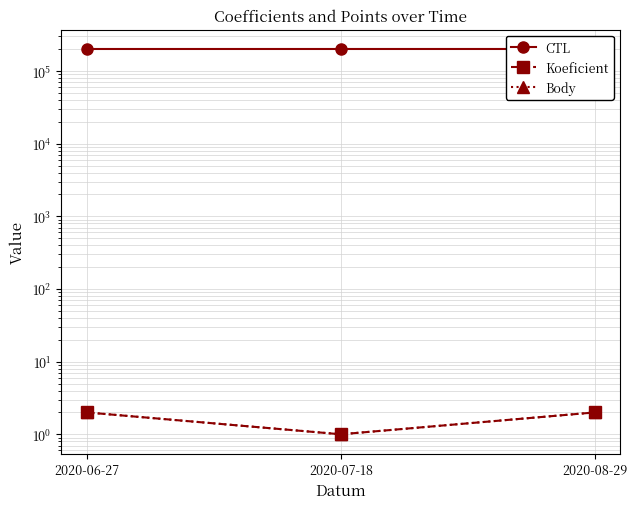

What is the label of the 2nd point from the right?

2020-07-18